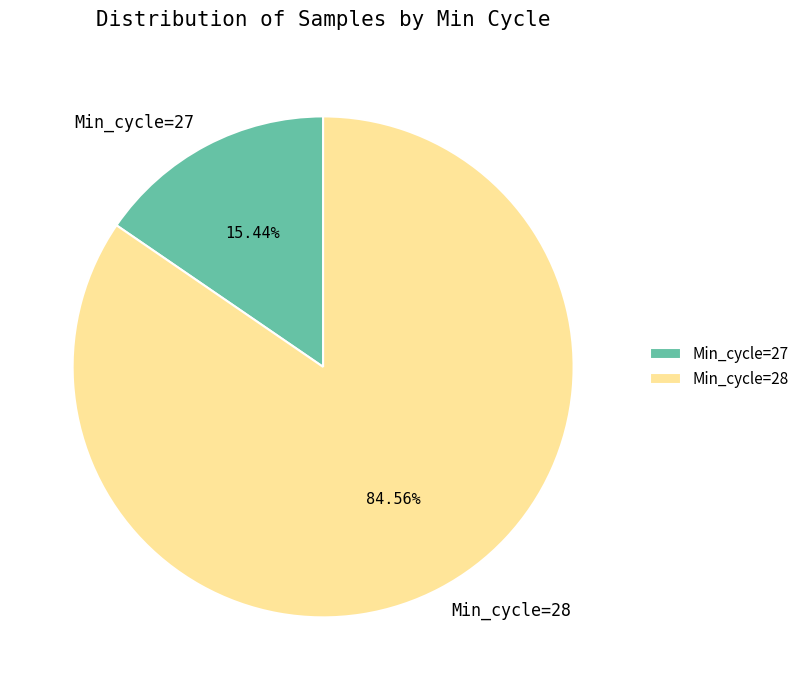

How many slices are in this pie chart?

2